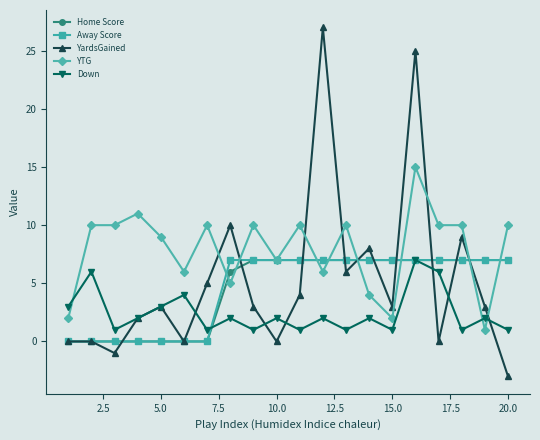

Does the chart display data point markers on the line(s)?

Yes